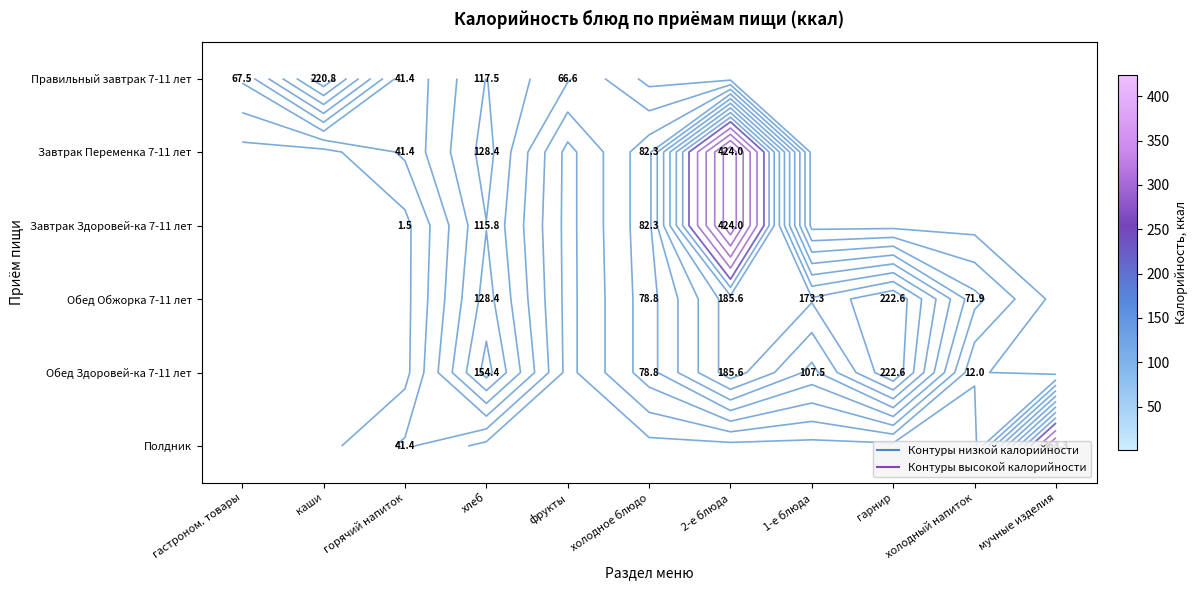

Which label corresponds to the smallest value in the chart?

горячий напиток